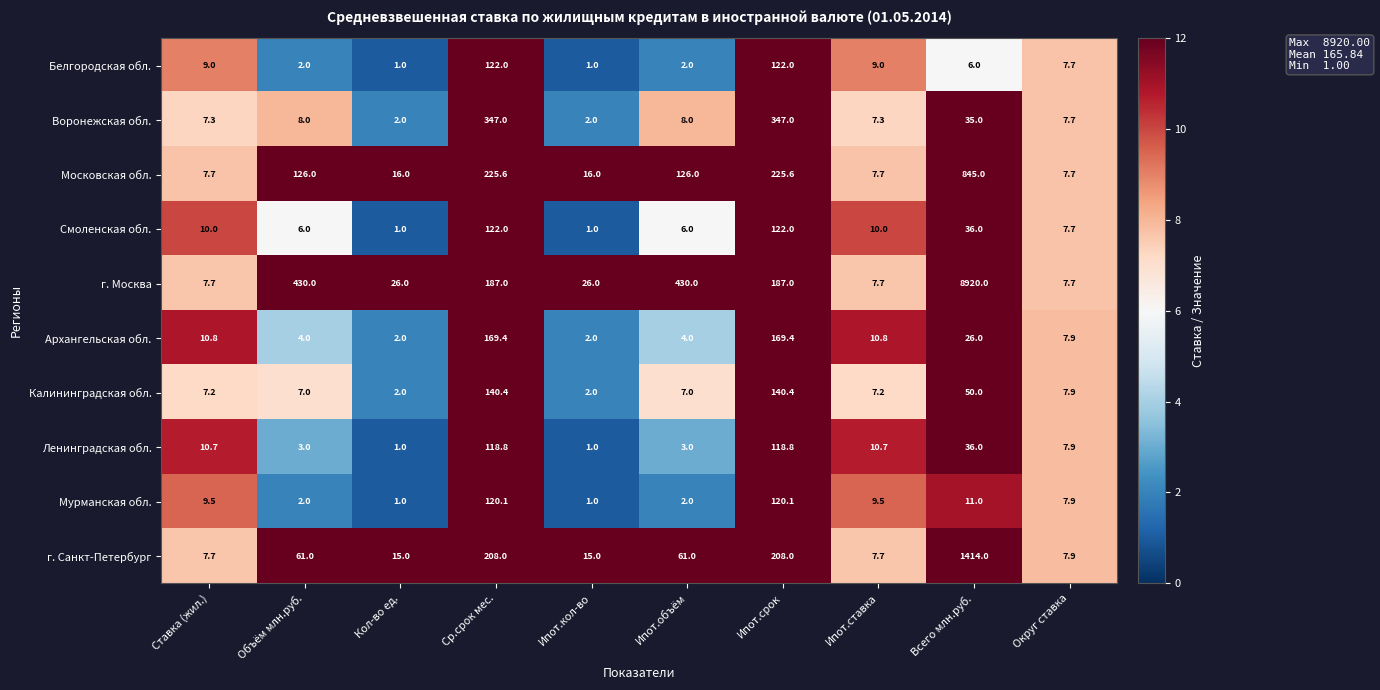

What is the sum of all Архангельская обл. values?

406.3